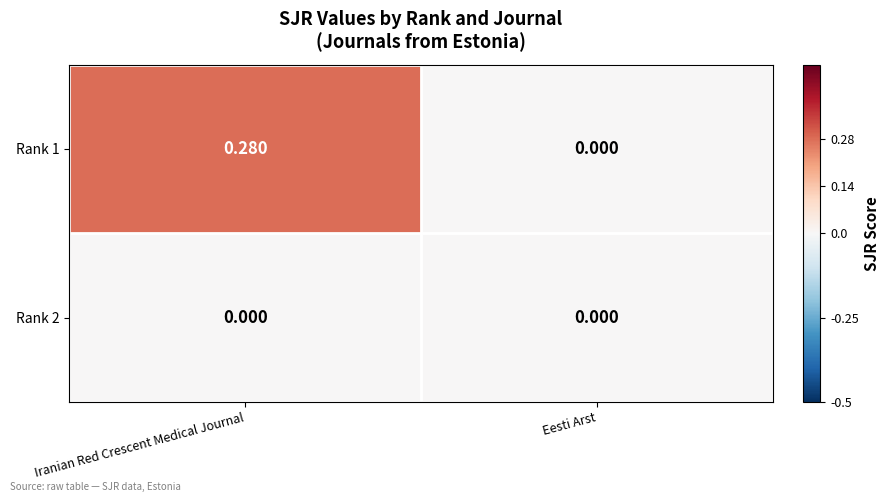

List the labels in order of Rank 1 value, largest first.

Iranian Red Crescent Medical Journal, Eesti Arst